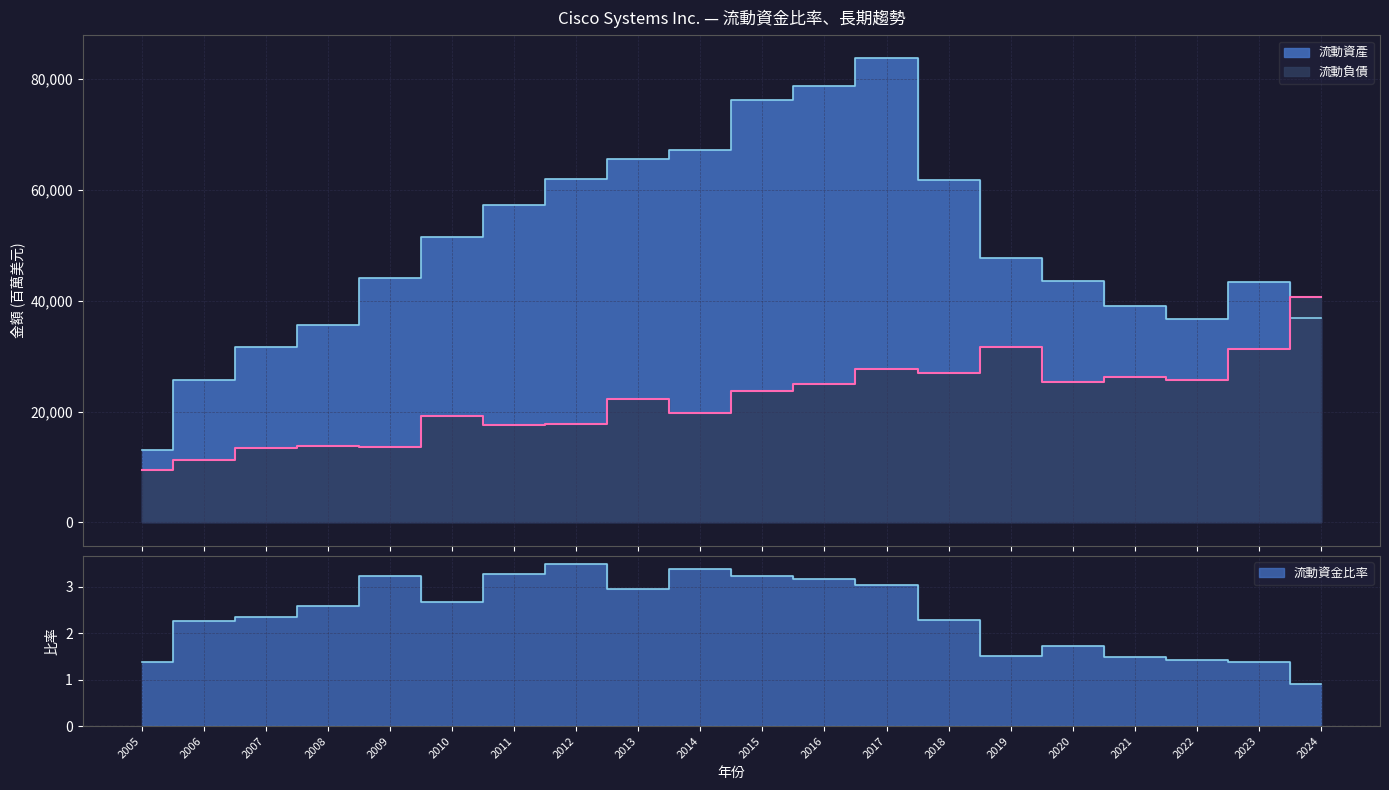

What is the average value of the 流動資產 series?

50064.3